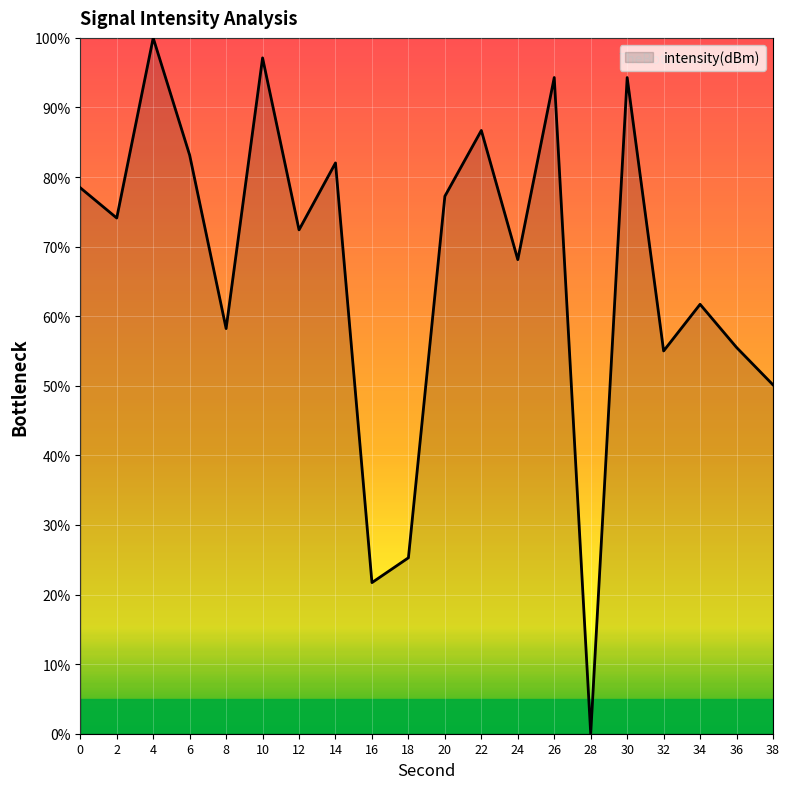

What is the difference between the values at 8 and 0?

20.2